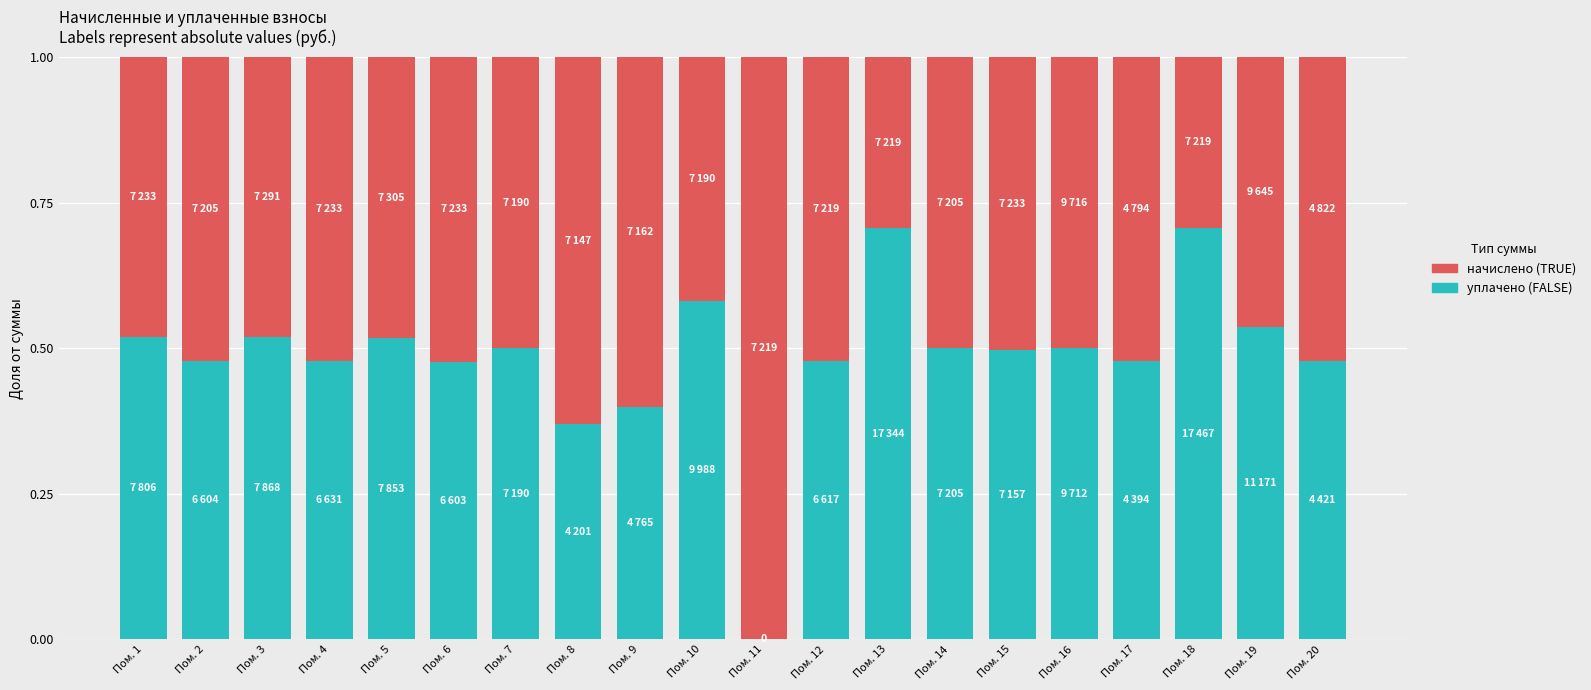

What is the total value across all series at Пом. 3?

1.0